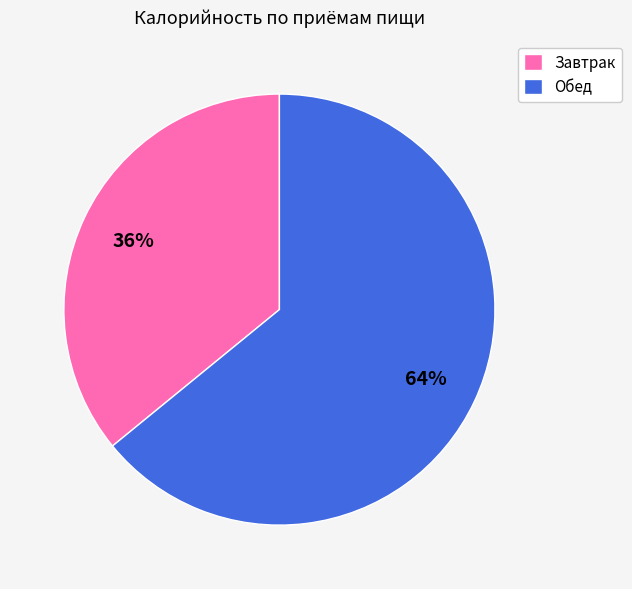

Is it true that Завтрак is 29% of the pie?

False